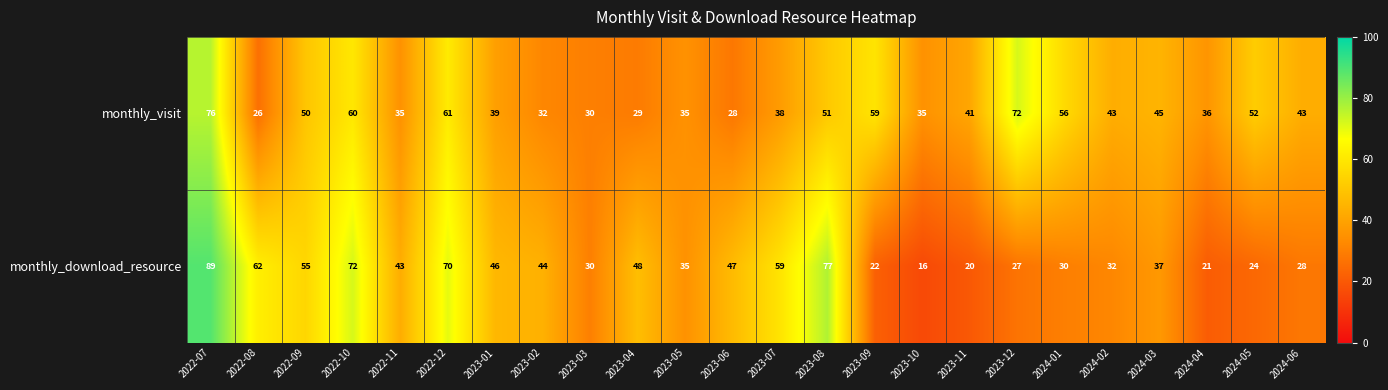

At which category is the sum across all series the highest?

2022-07